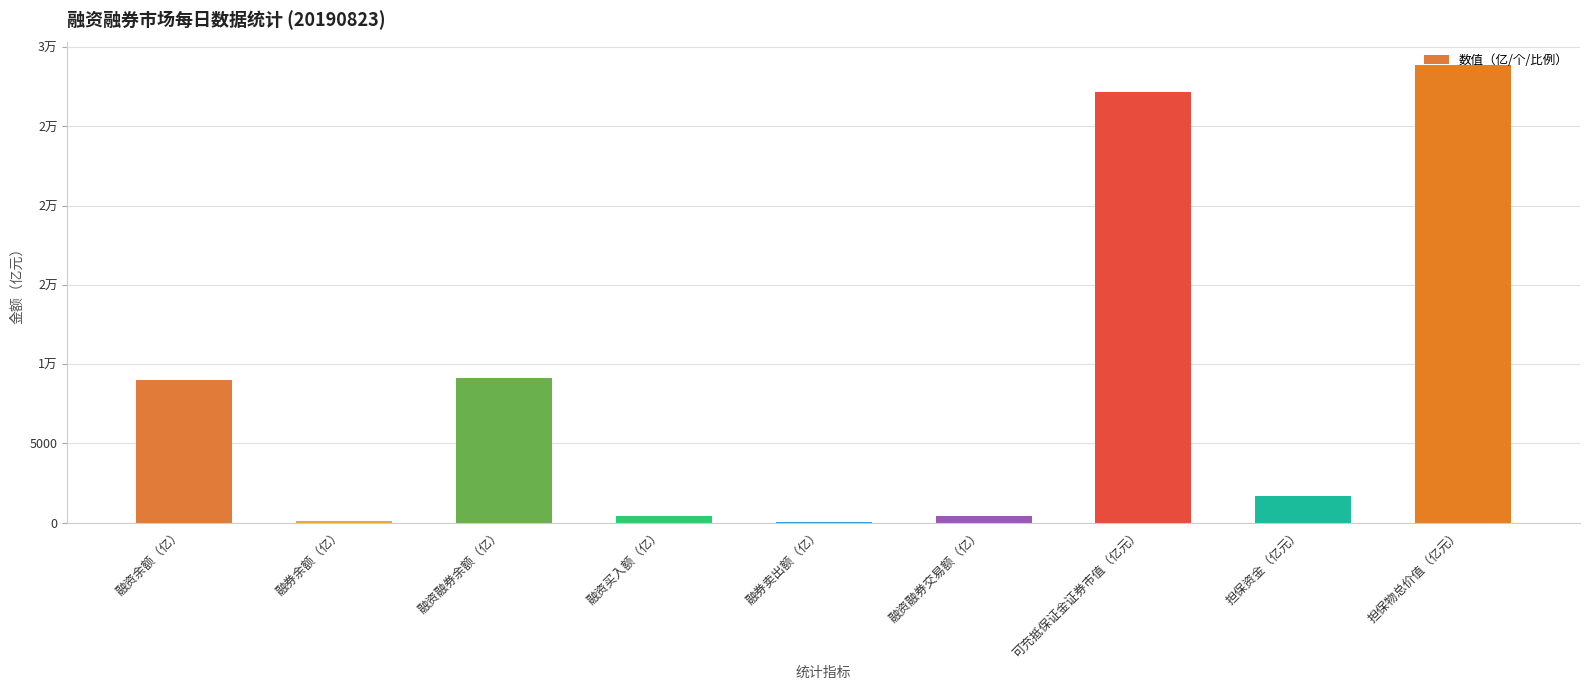

The value at 融资余额（亿） is 9030.2. True or false?

True